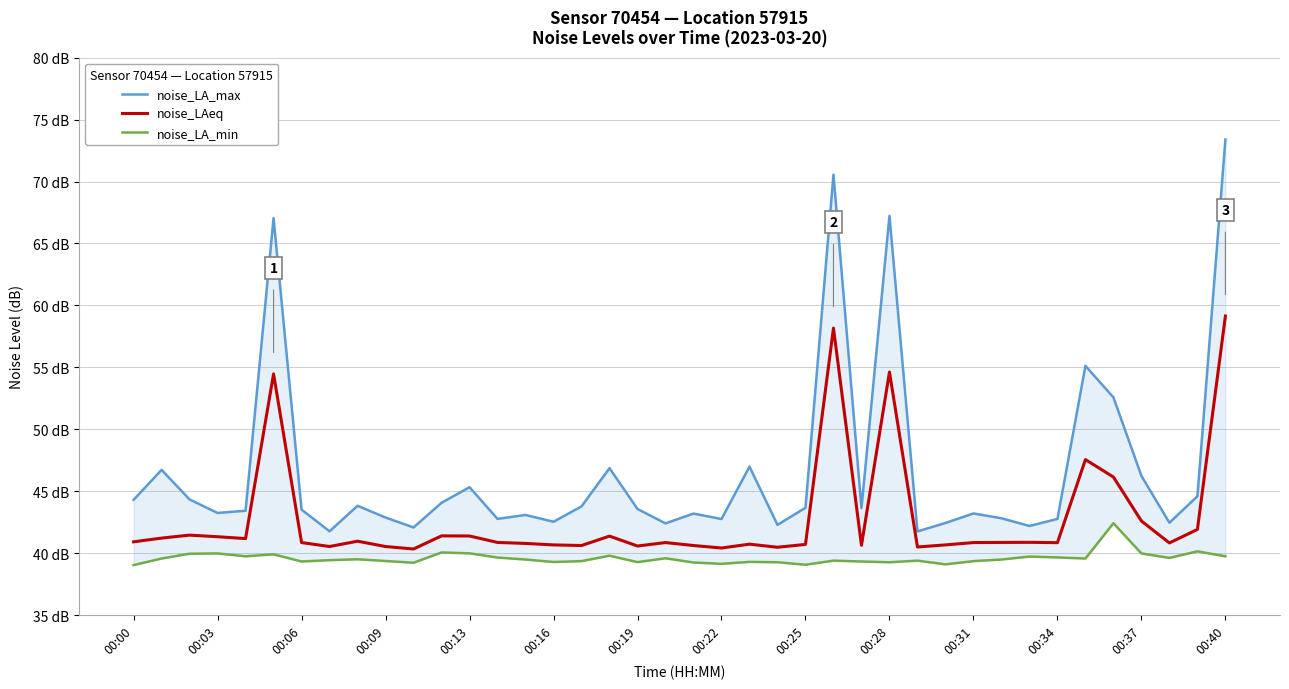

How many data points in noise_LA_max are above 43?

26